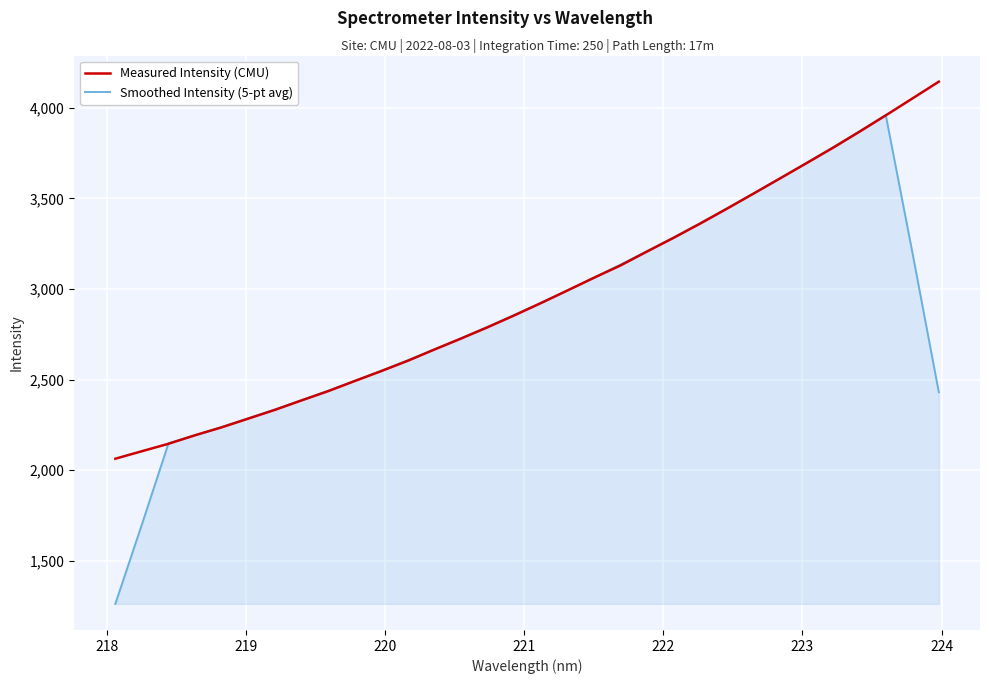

How many lines are shown in the chart?

2